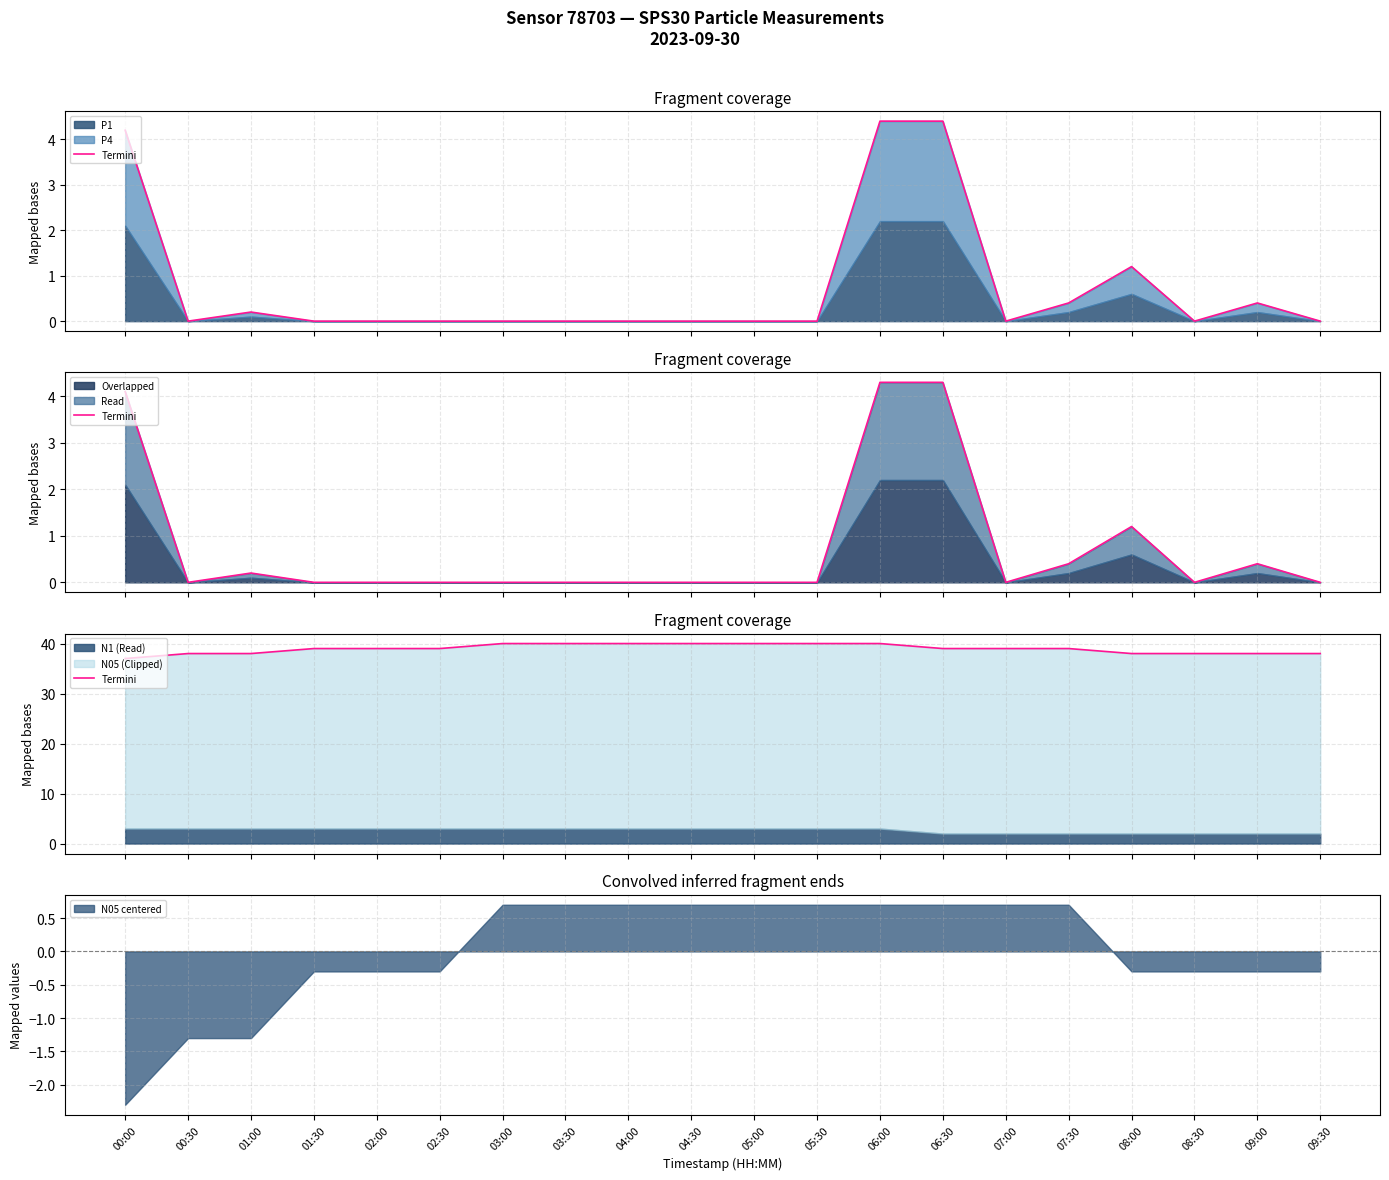

What is the ratio of the value at 09:30 to the value at 00:30?

1.0